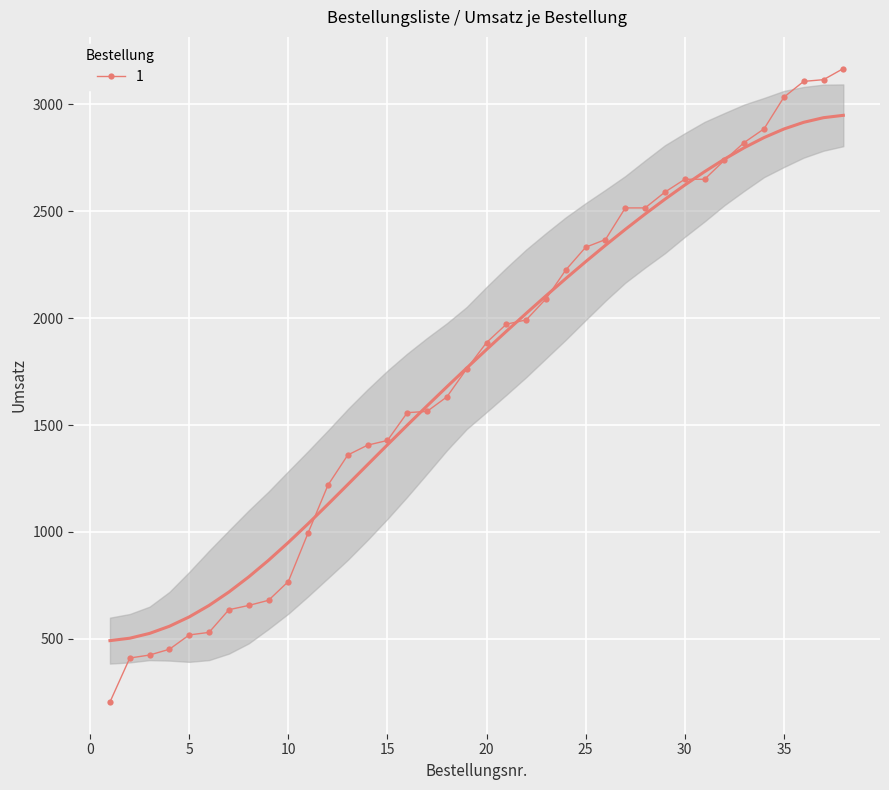

Reading left to right, list all the values displayed in this chart.

1=204	2=410	3=424	4=451	5=518	6=530	7=636	8=656	9=680	10=768	11=996	12=1219	13=1360	14=1406	15=1428	16=1558	17=1564	18=1632	19=1763	20=1886	21=1972	22=1992	23=2091	24=2226	25=2332	26=2368	27=2516	28=2516	29=2590	30=2650	31=2650	32=2739	33=2822	34=2886	35=3034	36=3108	37=3116	38=3168